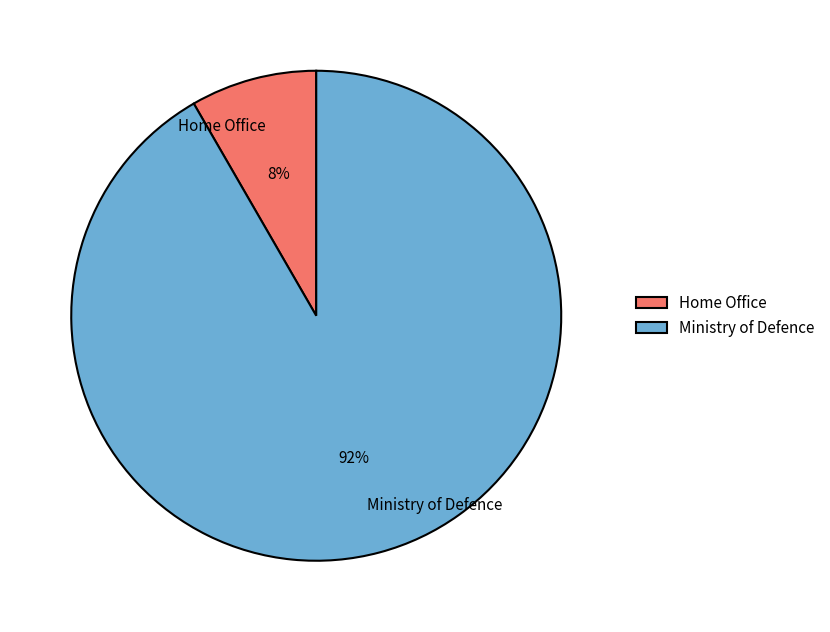

Is there any slice that represents more than half of the pie?

Yes